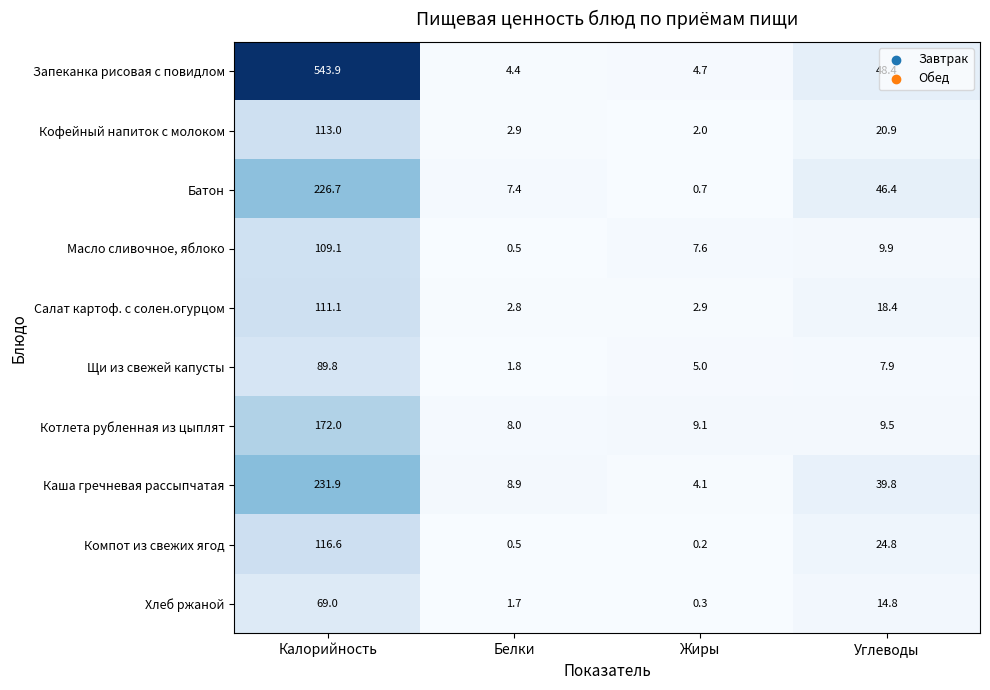

Where is Кофейный напиток с молоком nearest to the value 57?

Углеводы